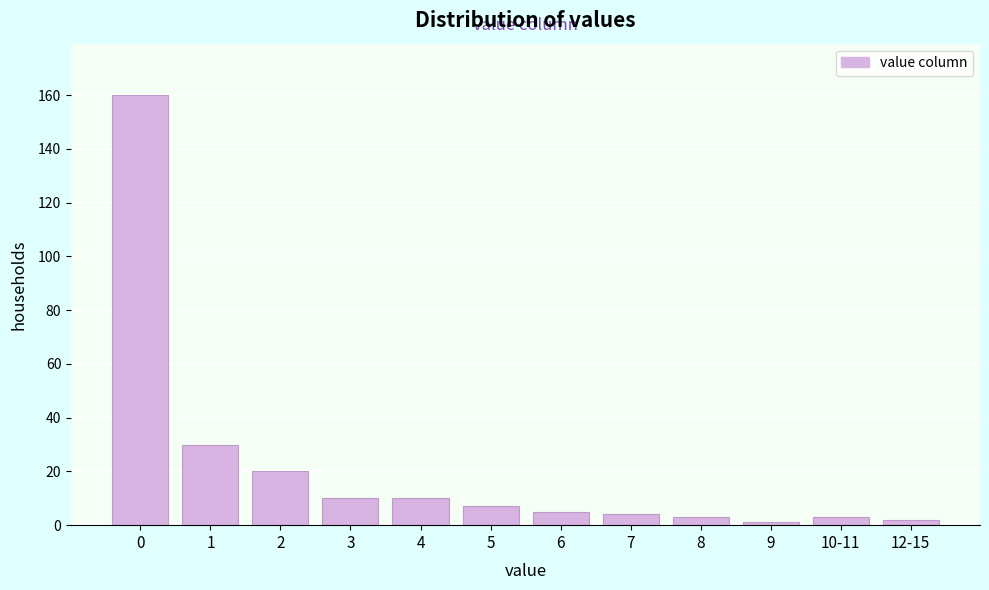

Reading left to right, extract all data points from this chart.

160	30	20	10	10	7	5	4	3	1	3	2